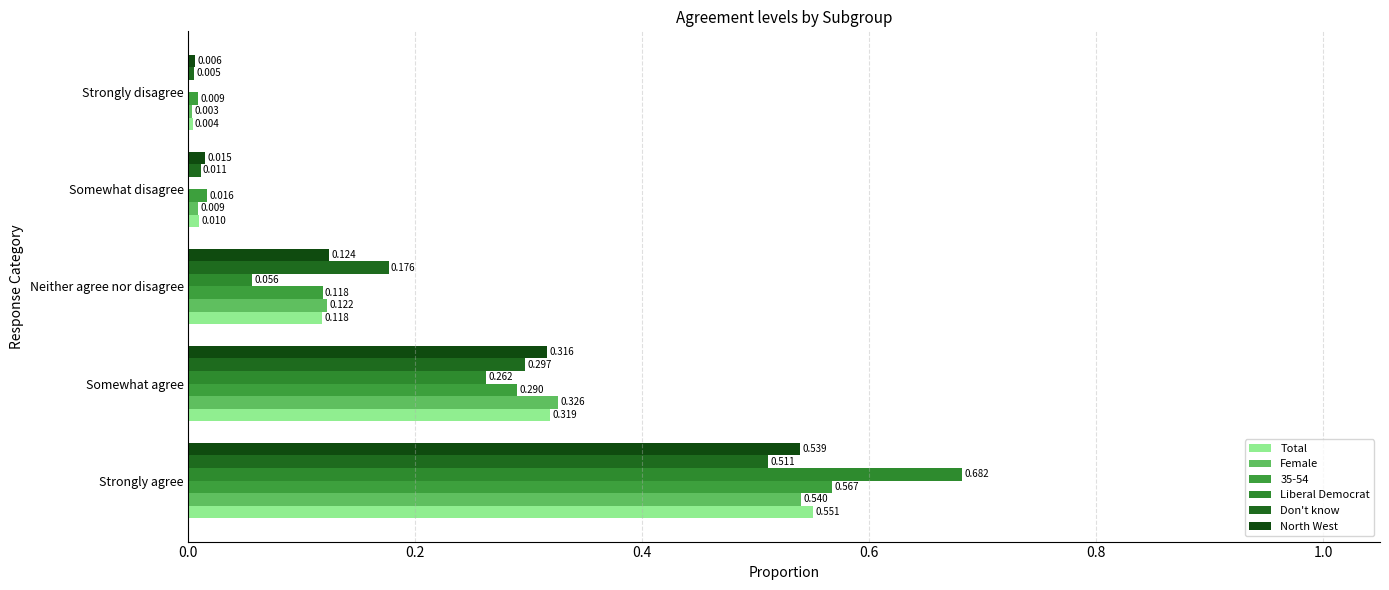

How many categories are shown in the chart?

5